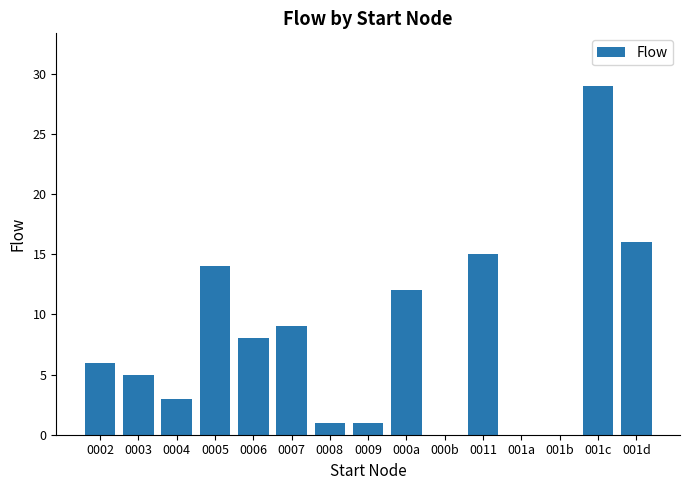

True or false: the data shows -19 at 001a.

False